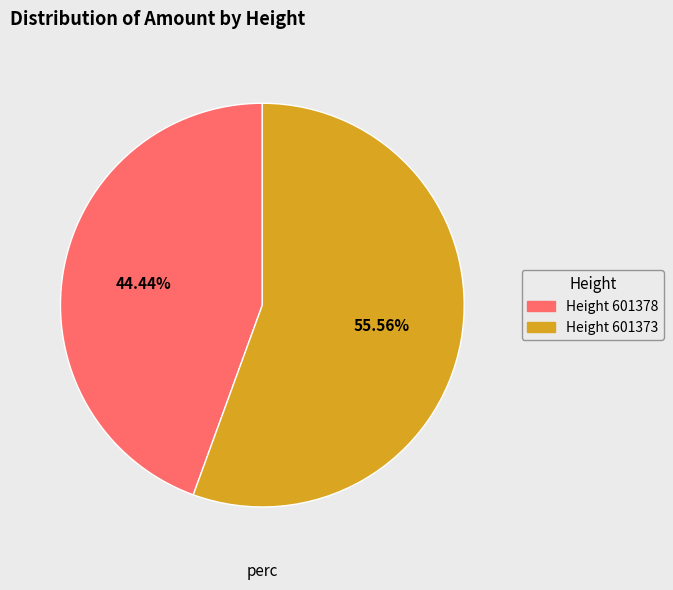

How many segments does this pie chart have?

2